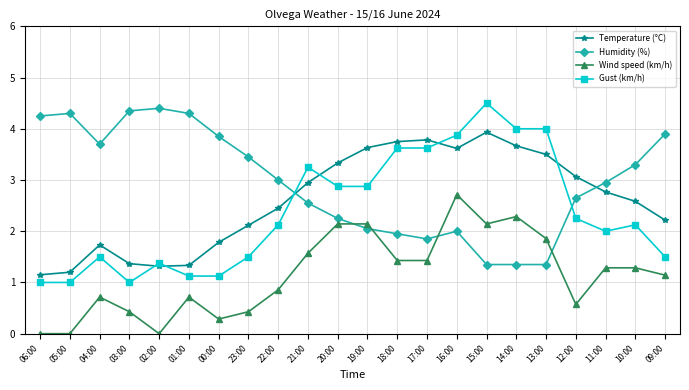

List the series in order of their peak value, lowest first.

Wind speed (km/h), Temperature (°C), Humidity (%), Gust (km/h)